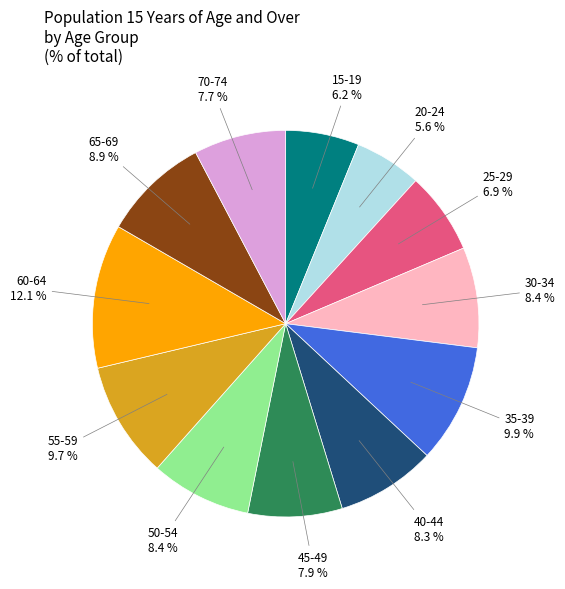

Is there any slice that represents more than half of the pie?

No